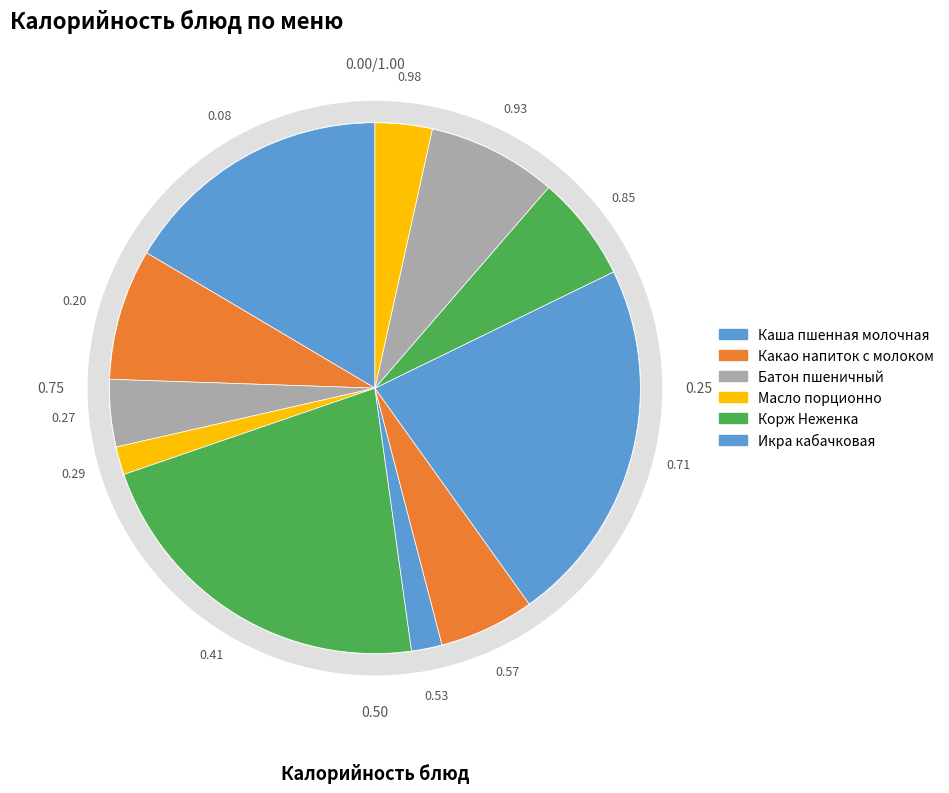

To the nearest percent, what is the difference between the largest and smallest slice percentages?

21%